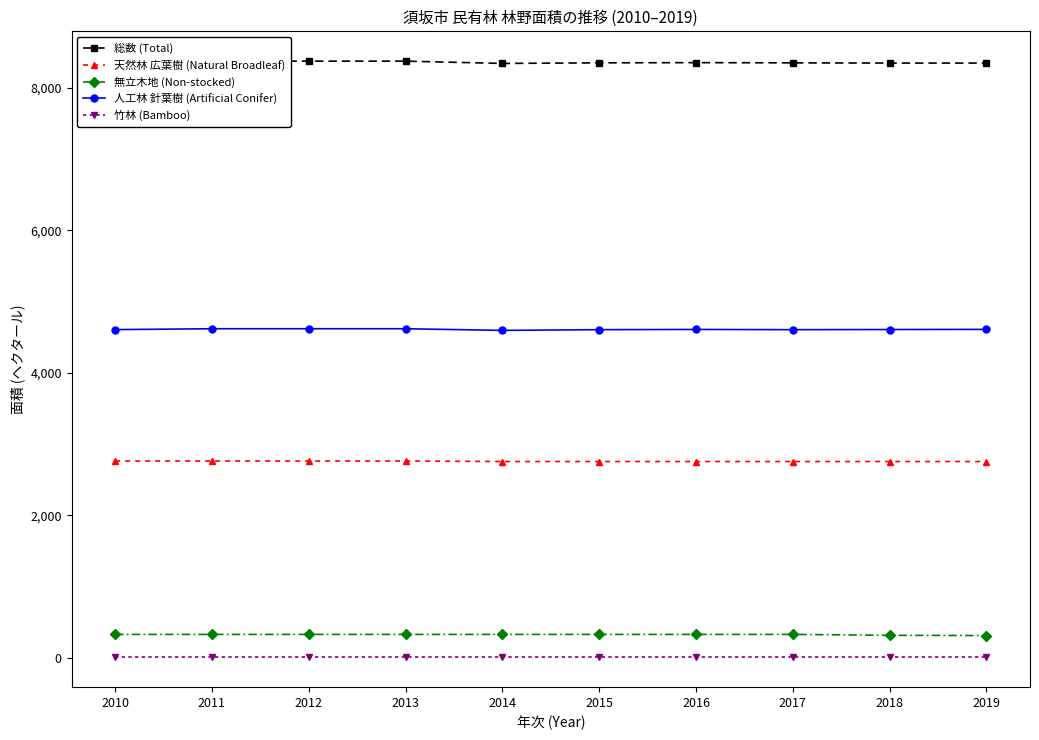

Count the number of data series in this chart.

5